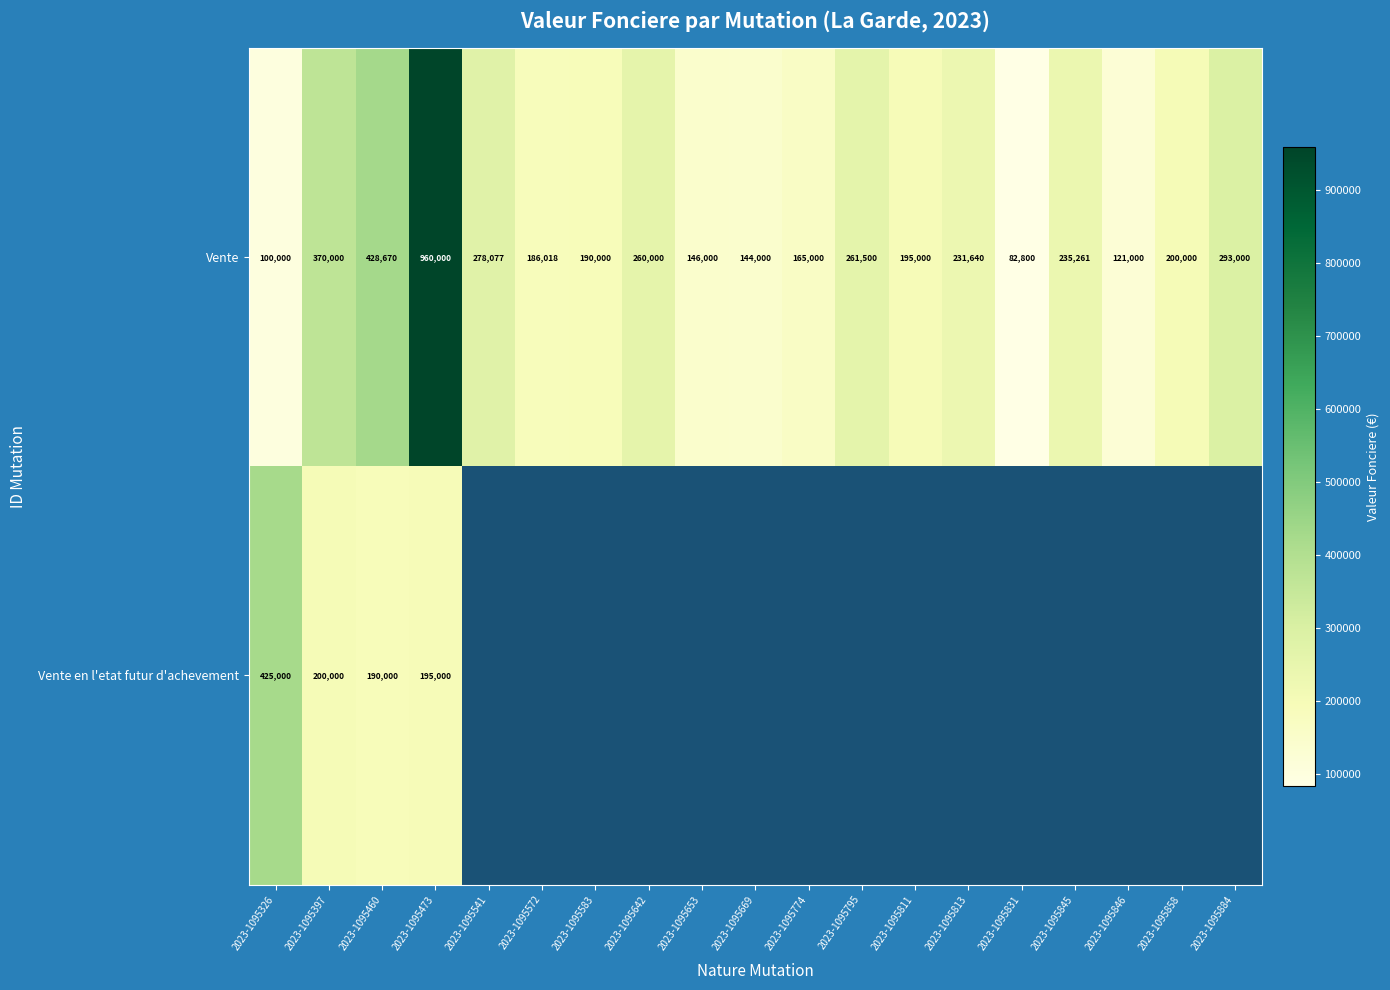

What is the spread (max minus min) of values at 2023-1095460?

238670